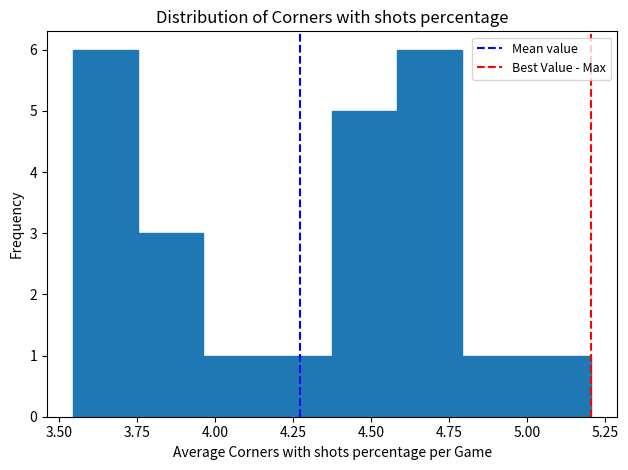

What is the height of the bar covering 4.60 to 4.80 on the x-axis? Neither the bar edges nor the heights are printed on the chart, so give them approximately, as read against the axes.

6